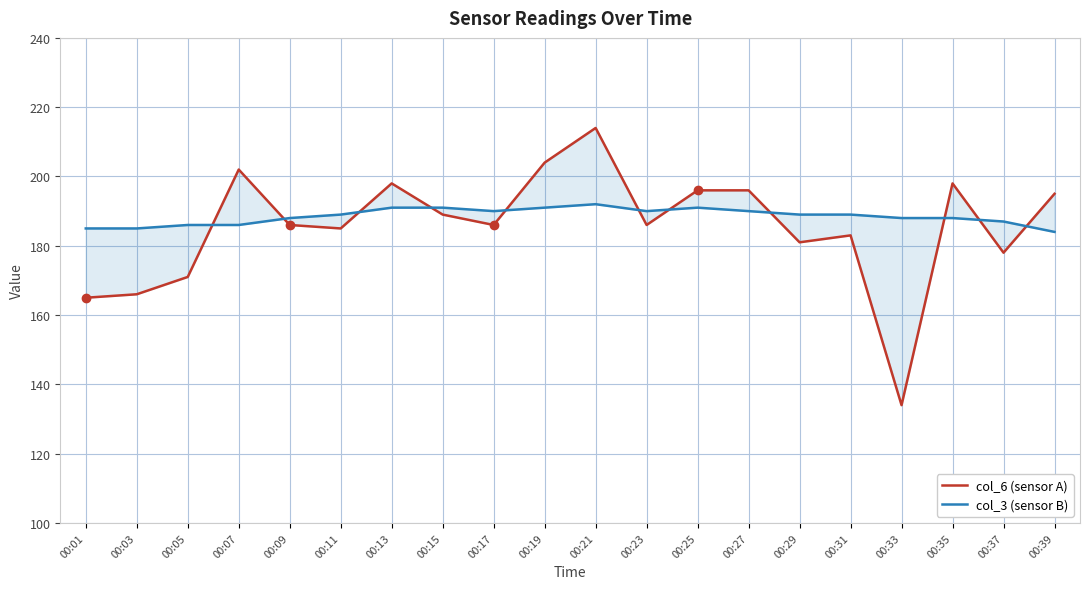

At which label does col_6 (sensor A) first exceed 186?

00:07